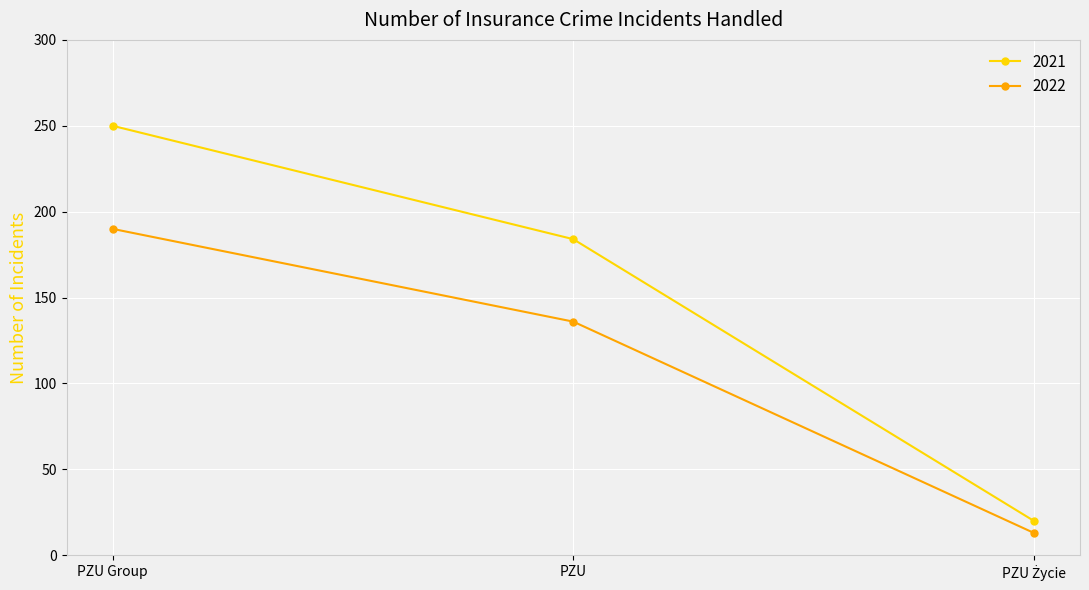

List the series in order of their overall mean, highest first.

2021, 2022